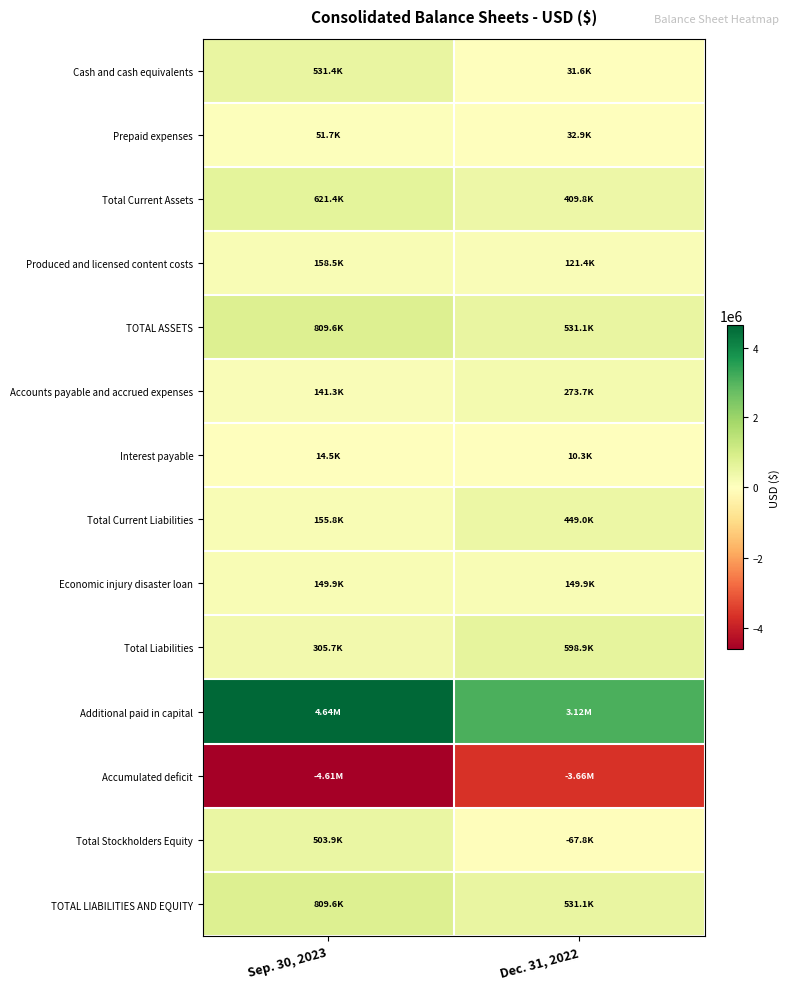

Reading left to right, transcribe all the data shown in this chart.

Cash and cash equivalents: Sep. 30, 2023=531393	Dec. 31, 2022=31573
Prepaid expenses: Sep. 30, 2023=51684	Dec. 31, 2022=32862
Total Current Assets: Sep. 30, 2023=621382	Dec. 31, 2022=409776
Produced and licensed content costs: Sep. 30, 2023=158508	Dec. 31, 2022=121355
TOTAL ASSETS: Sep. 30, 2023=809640	Dec. 31, 2022=531131
Accounts payable and accrued expenses: Sep. 30, 2023=141350	Dec. 31, 2022=273699
Interest payable: Sep. 30, 2023=14492	Dec. 31, 2022=10288
Total Current Liabilities: Sep. 30, 2023=155842	Dec. 31, 2022=448987
Economic injury disaster loan: Sep. 30, 2023=149900	Dec. 31, 2022=149900
Total Liabilities: Sep. 30, 2023=305742	Dec. 31, 2022=598887
Additional paid in capital: Sep. 30, 2023=4642318	Dec. 31, 2022=3116949
Accumulated deficit: Sep. 30, 2023=-4609892	Dec. 31, 2022=-3655378
Total Stockholders Equity: Sep. 30, 2023=503898	Dec. 31, 2022=-67756
TOTAL LIABILITIES AND EQUITY: Sep. 30, 2023=809640	Dec. 31, 2022=531131